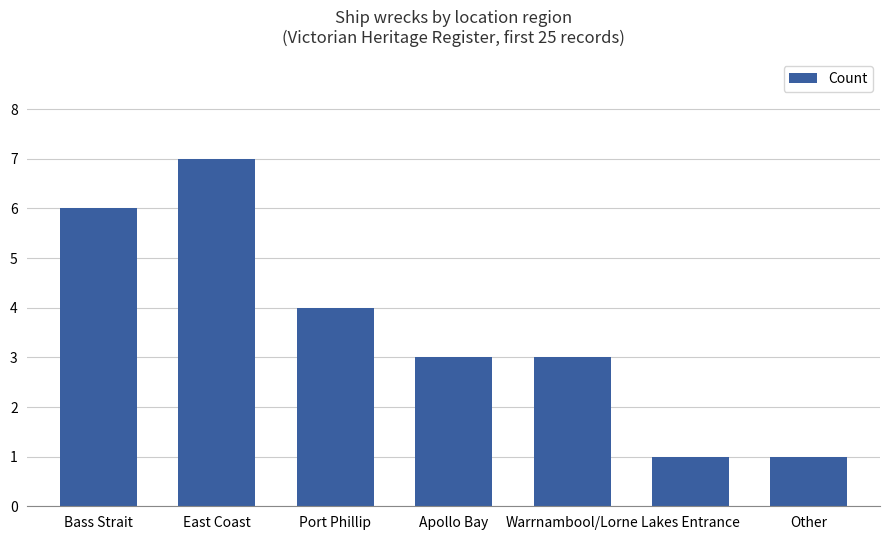

At which label is the value closest to 4?

Port Phillip